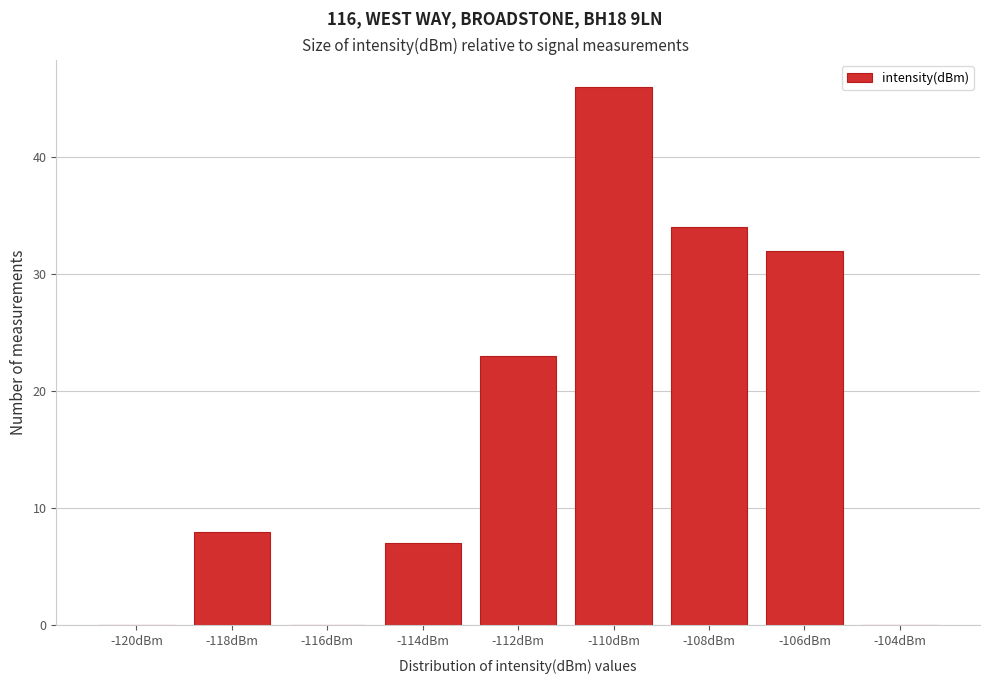

Reading right to left, transcribe all the data shown in this chart.

-104dBm=0	-106dBm=32	-108dBm=34	-110dBm=46	-112dBm=23	-114dBm=7	-116dBm=0	-118dBm=8	-120dBm=0